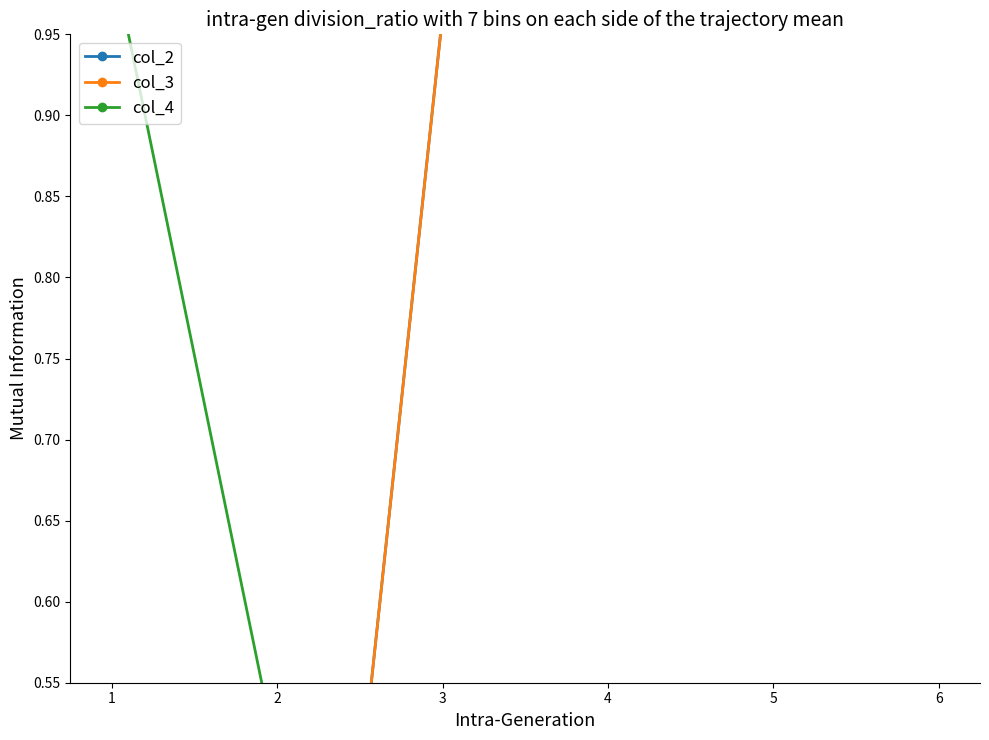

What is the total value across all series at 5?

2.1